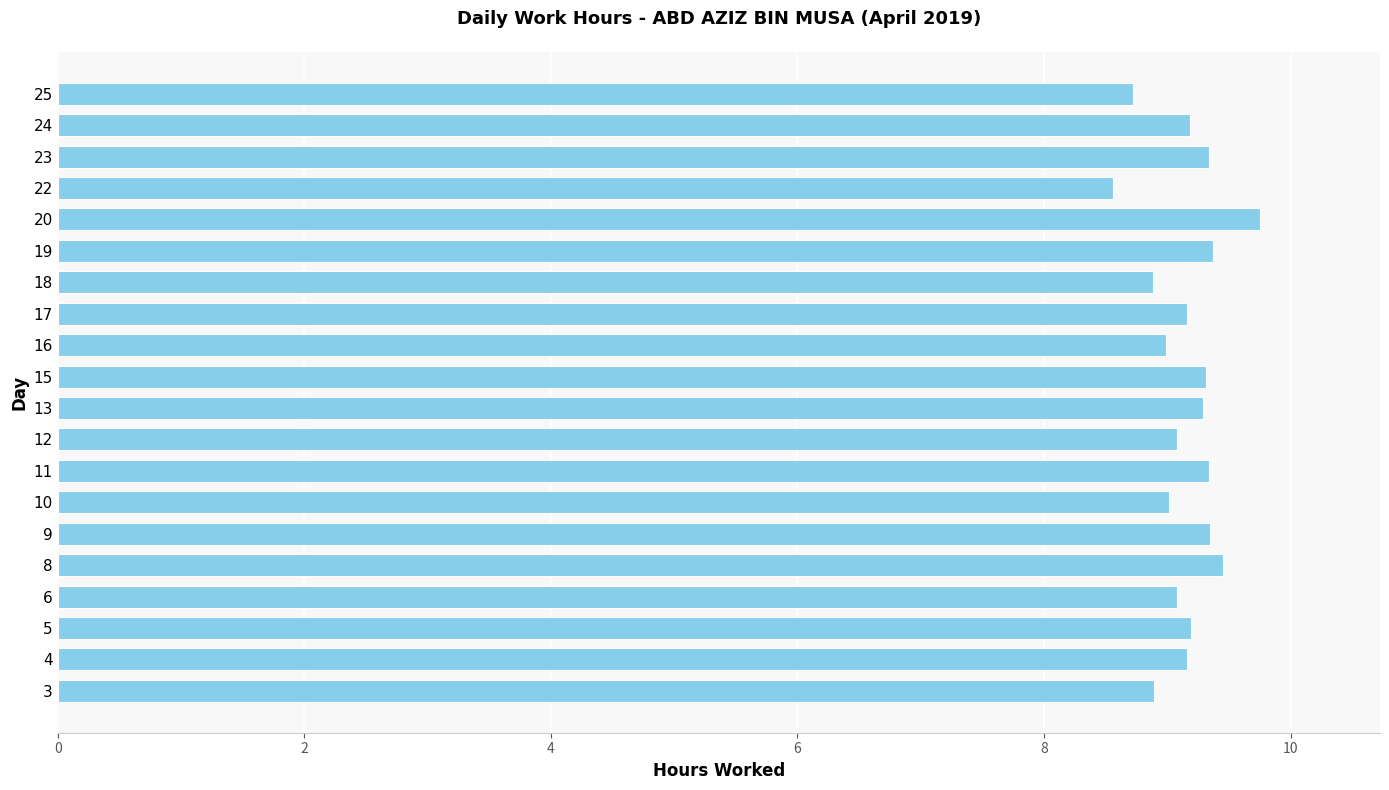

What is the approximate value at 15?

9.3